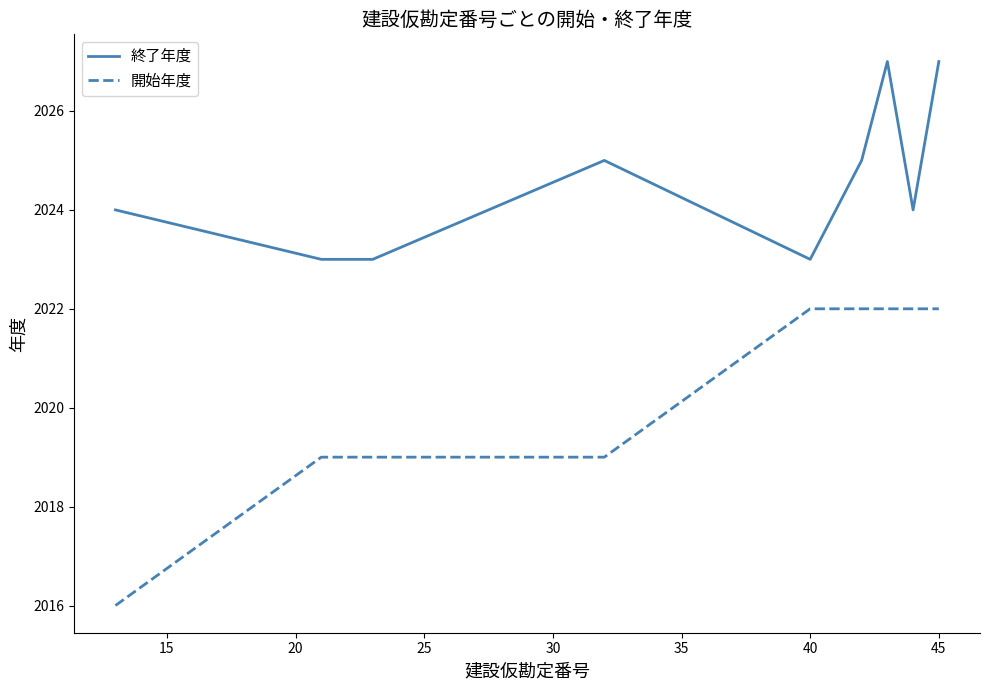

Which series has the largest range (max minus min)?

開始年度